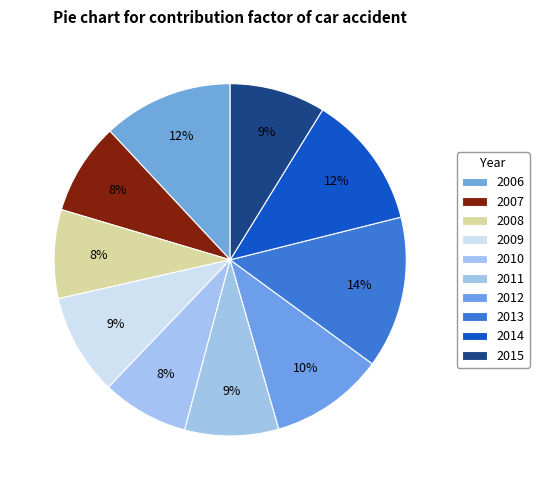

True or false: 2011 accounts for 17% of the total.

False